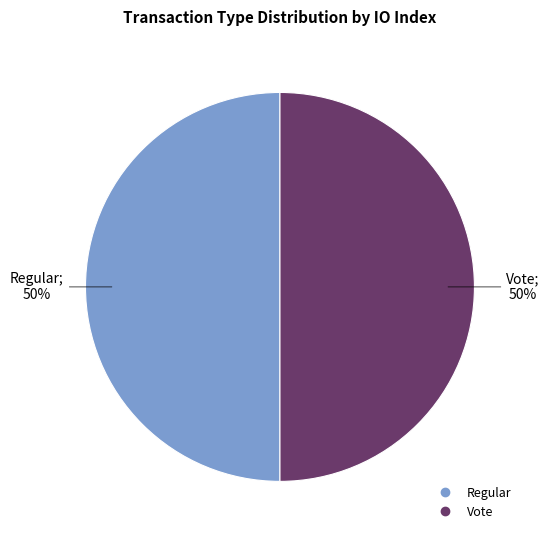

How many segments does this pie chart have?

2